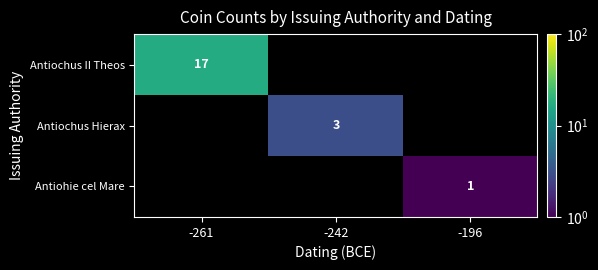

Is it true that Antiohie cel Mare equals 0 at -196?

False